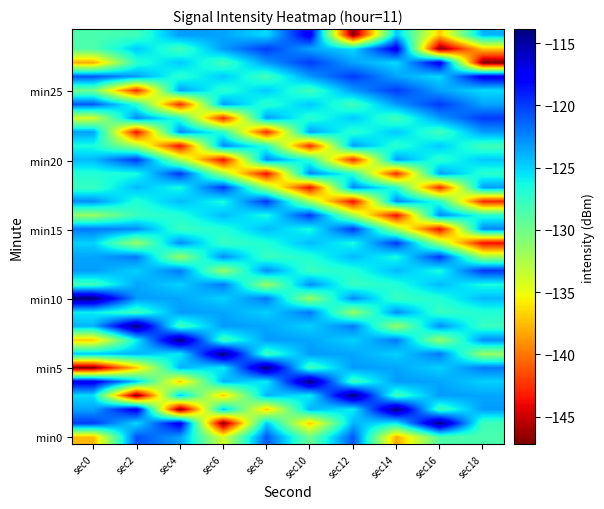

What is the spread (max minus min) of values at sec2?

33.3